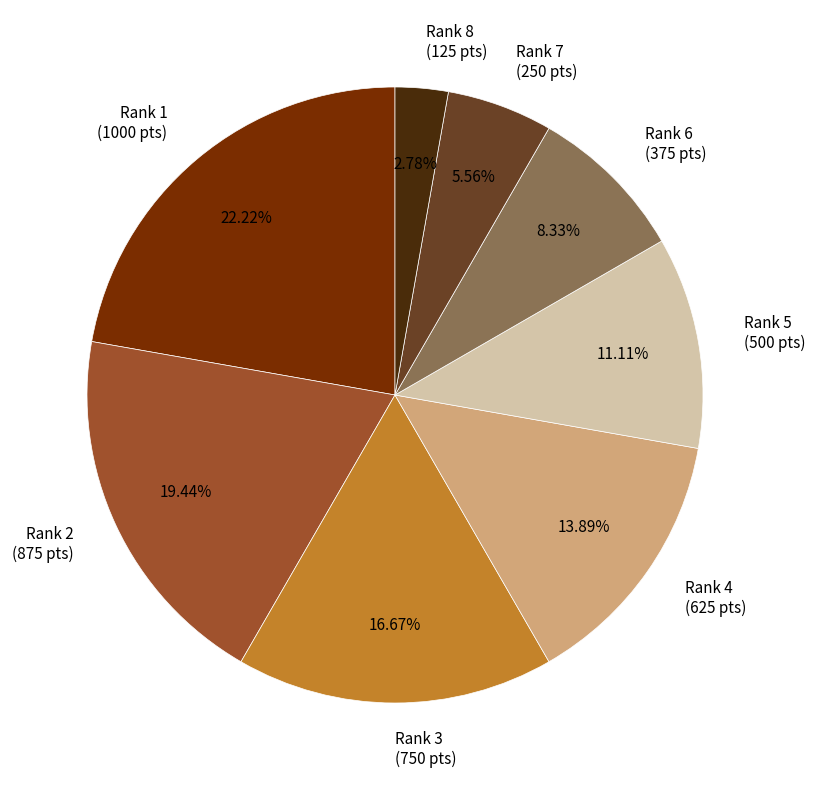

How many segments does this pie chart have?

8